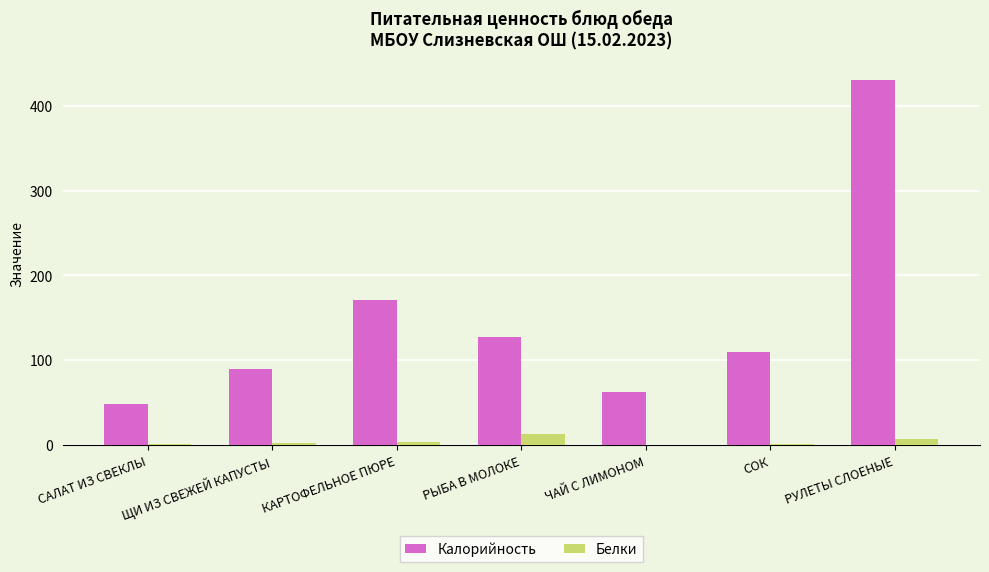

Between КАРТОФЕЛЬНОЕ ПЮРЕ and ЧАЙ С ЛИМОНОМ, which series saw the biggest shift?

Калорийность